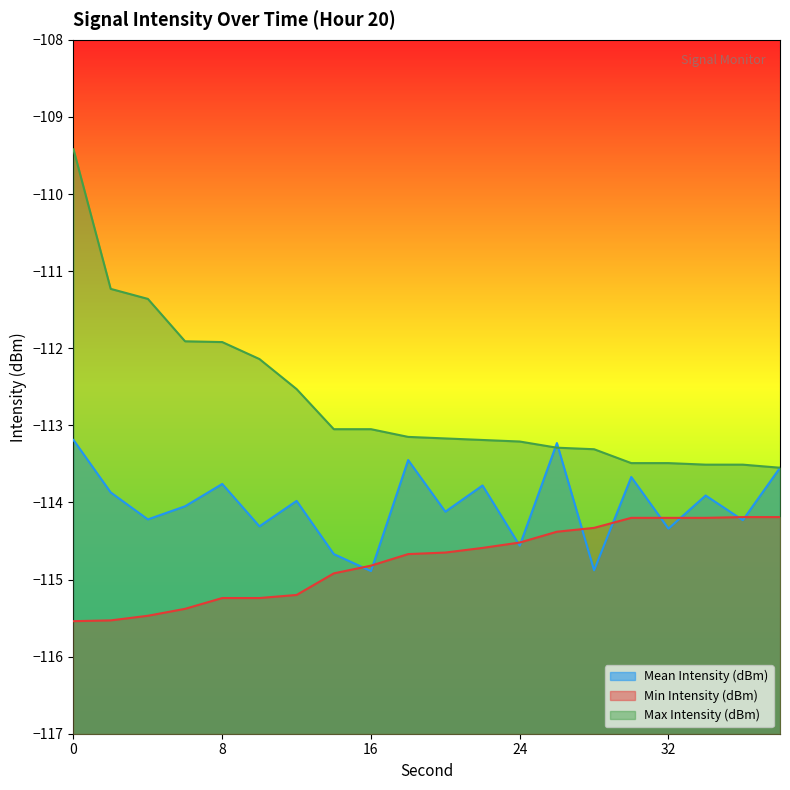

Between 30 and 6, which is larger?

30